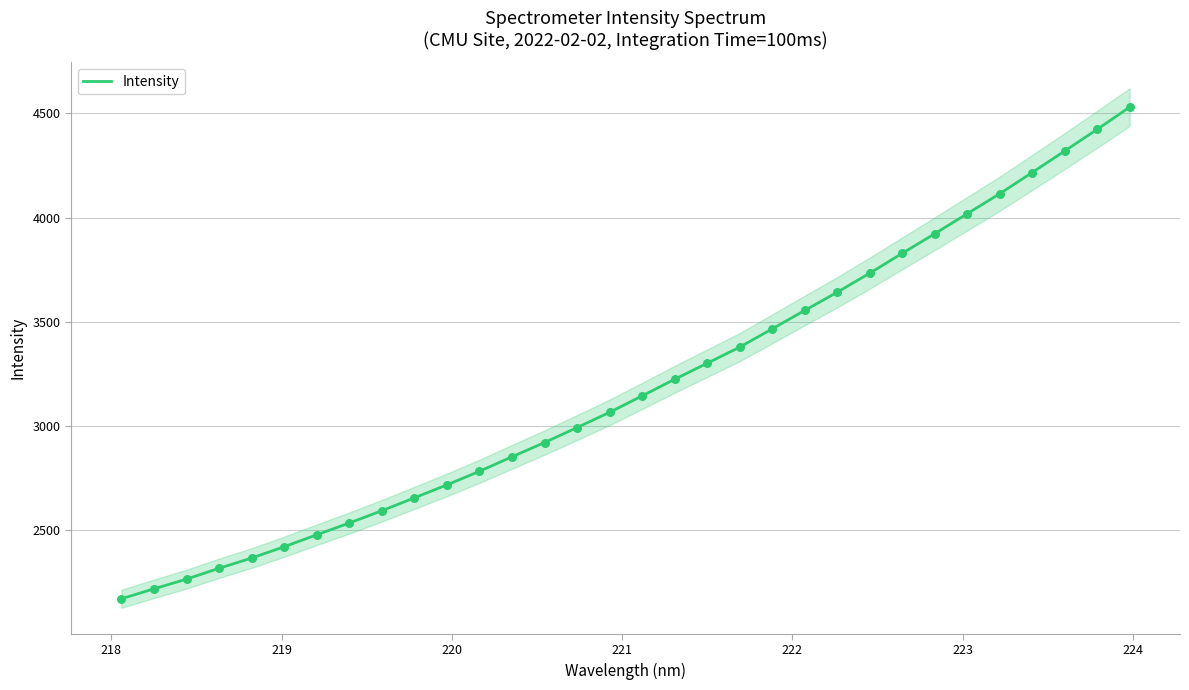

What is the highest value of the Intensity series?

4530.4